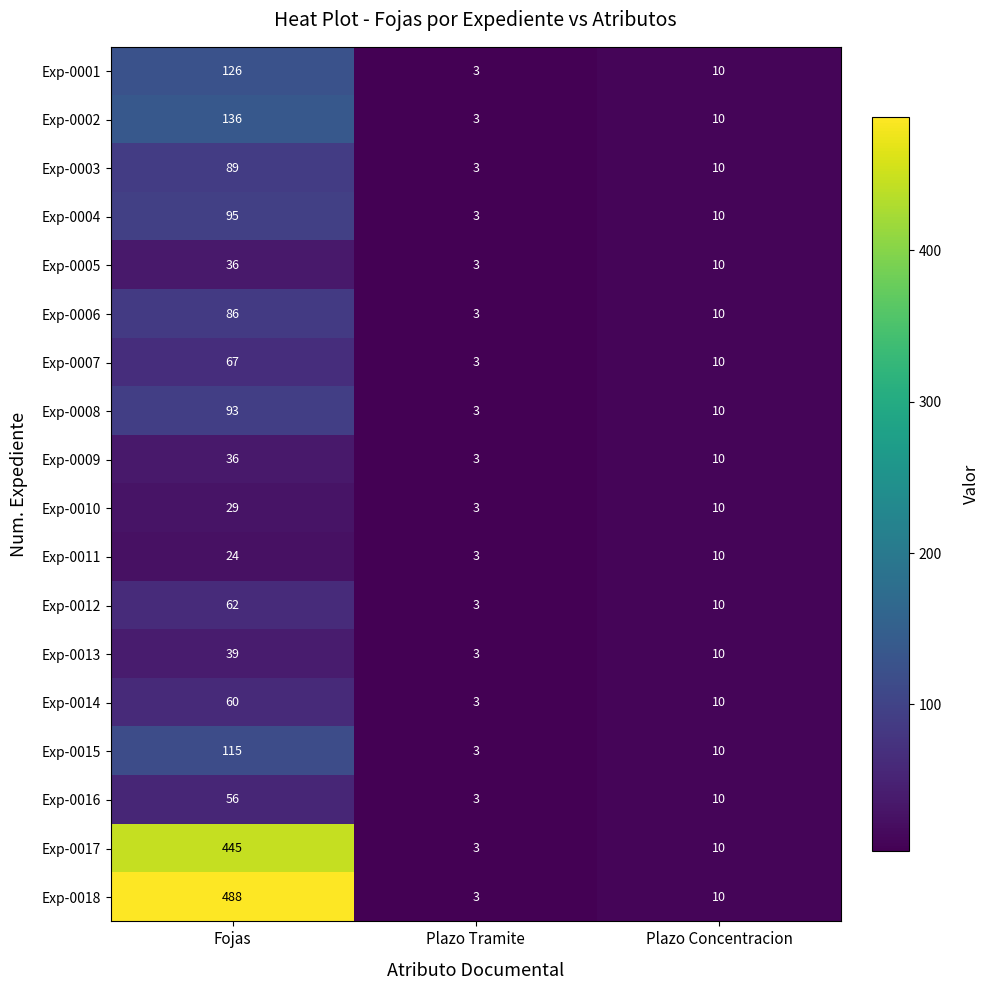

What is the spread (max minus min) of values at Fojas?

464